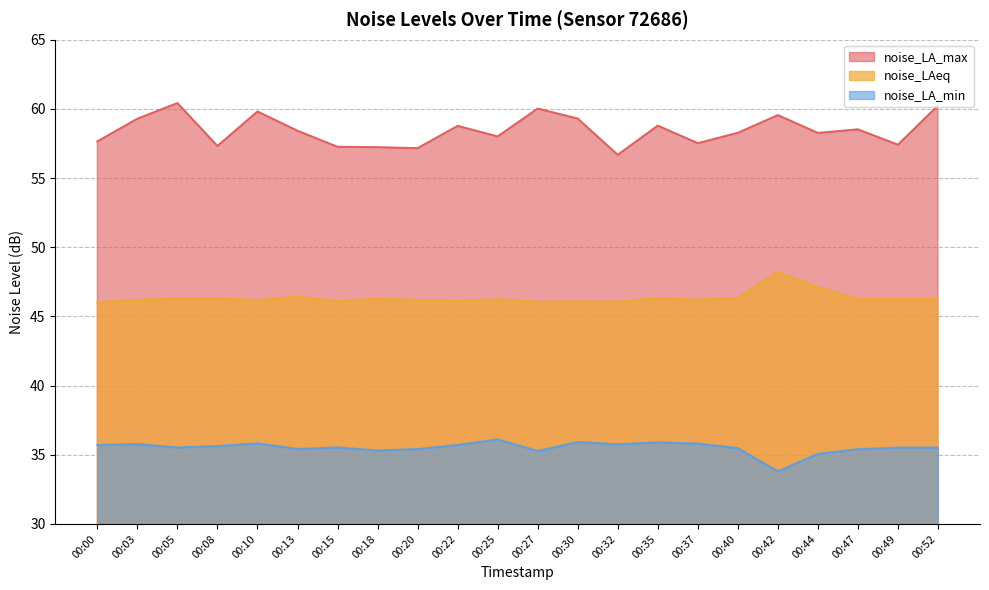

Rank the series at 00:30 from highest to lowest value.

noise_LA_max, noise_LAeq, noise_LA_min